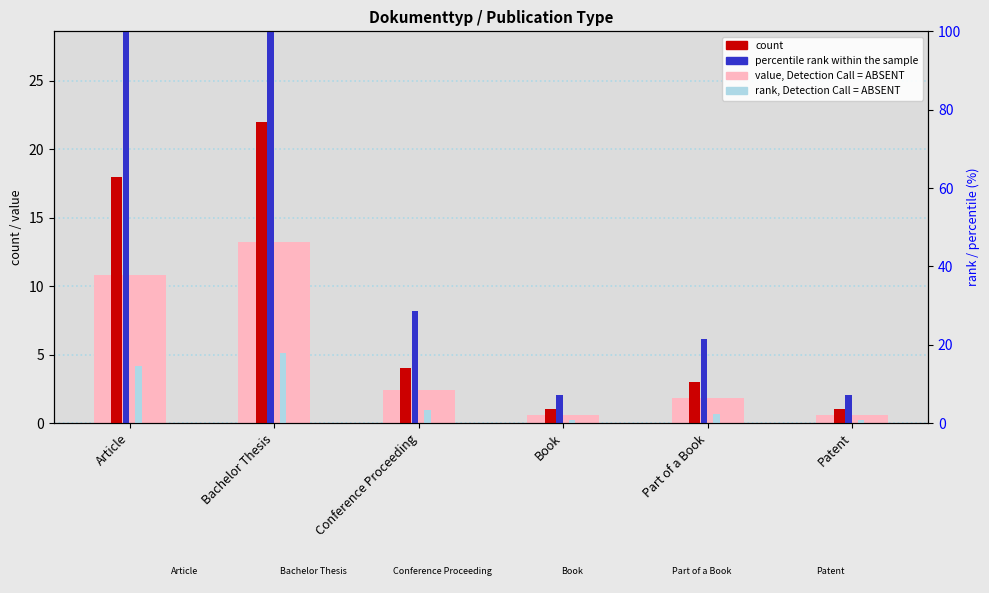

The value of value, Detection Call = ABSENT at Bachelor Thesis is 6.0. True or false?

False